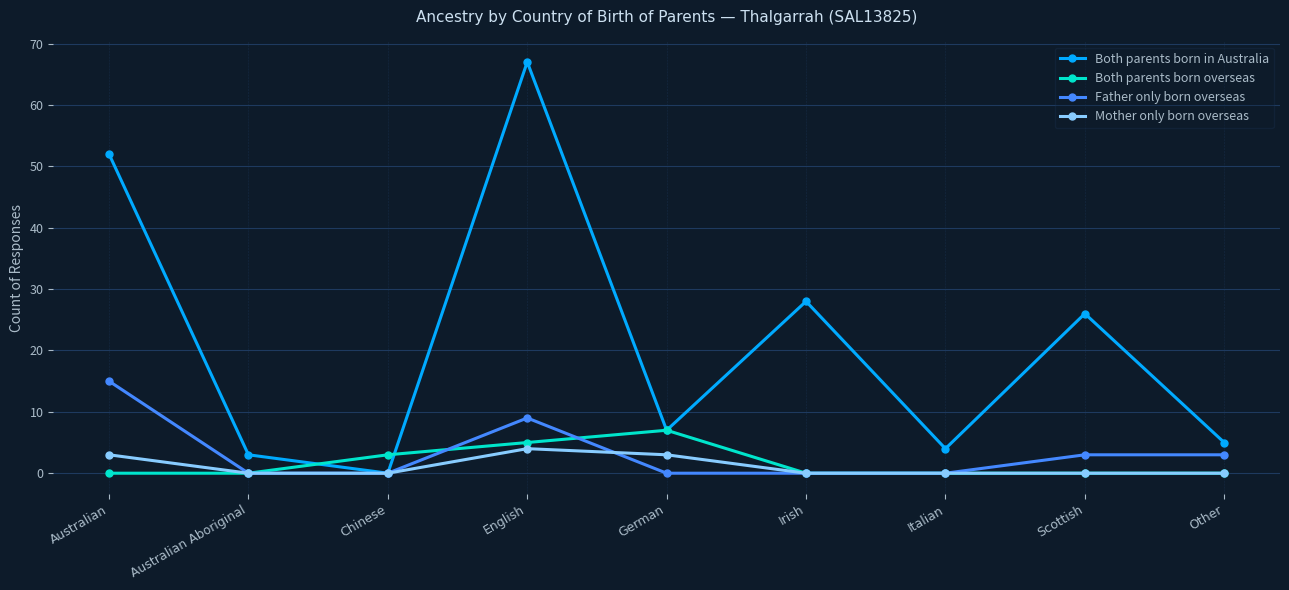

What is the difference between the highest and lowest values at Australian Aboriginal?

3